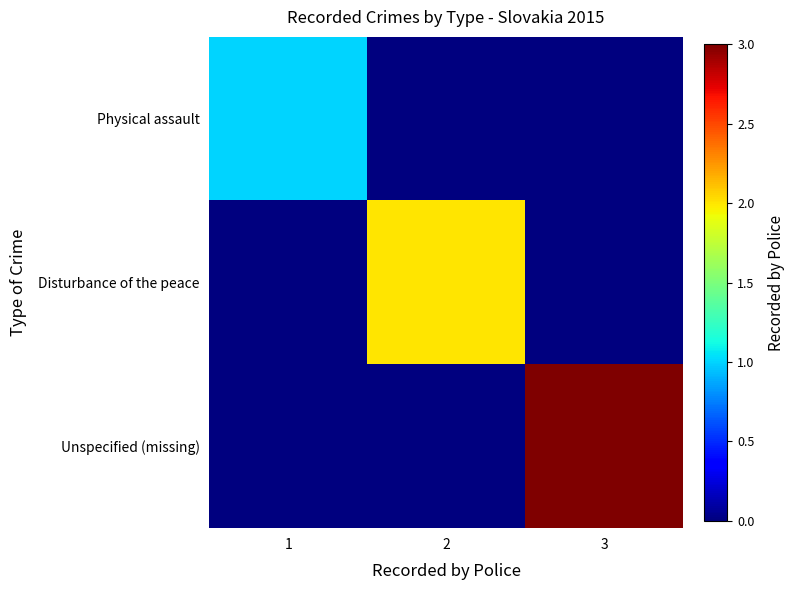

What is the spread (max minus min) of values at 3?

3